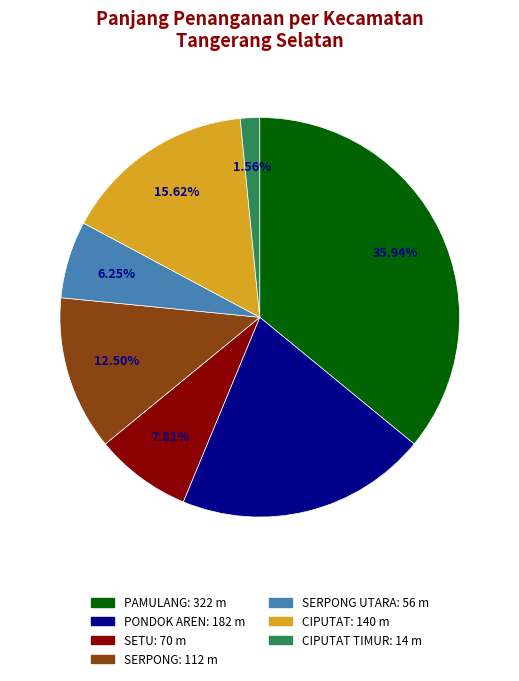

Is there a majority slice in this chart?

No